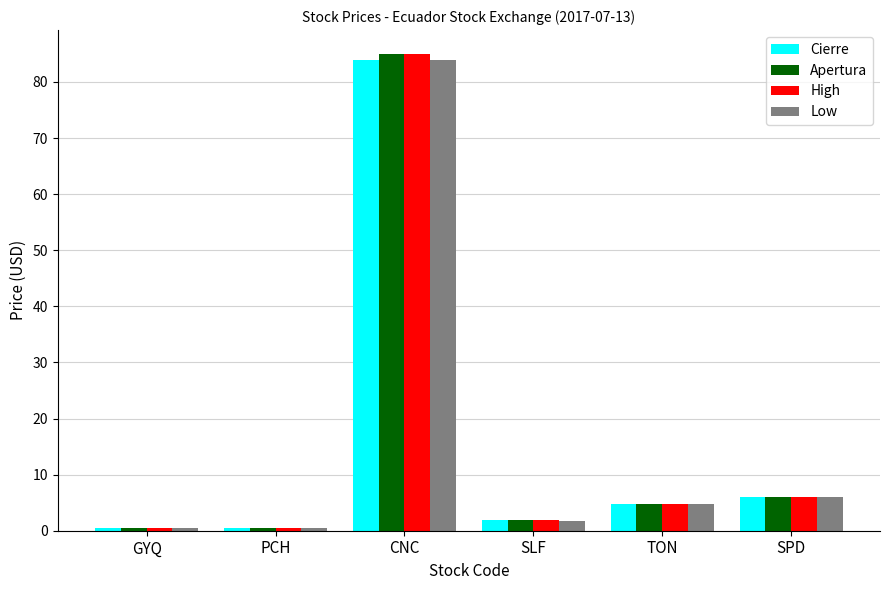

What is the label of the 5th bar from the left?

TON